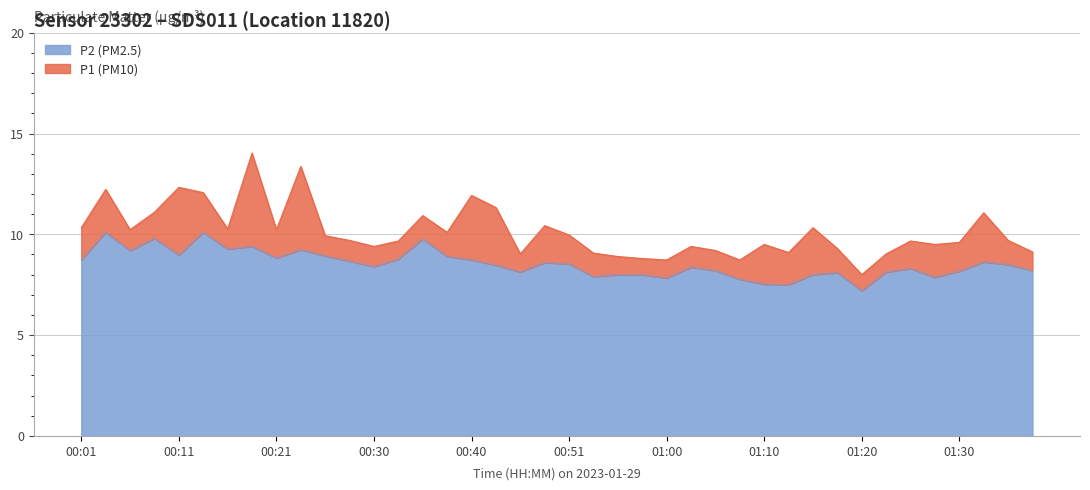

True or false: P1 has a value of 10.4 at 00:48.

True